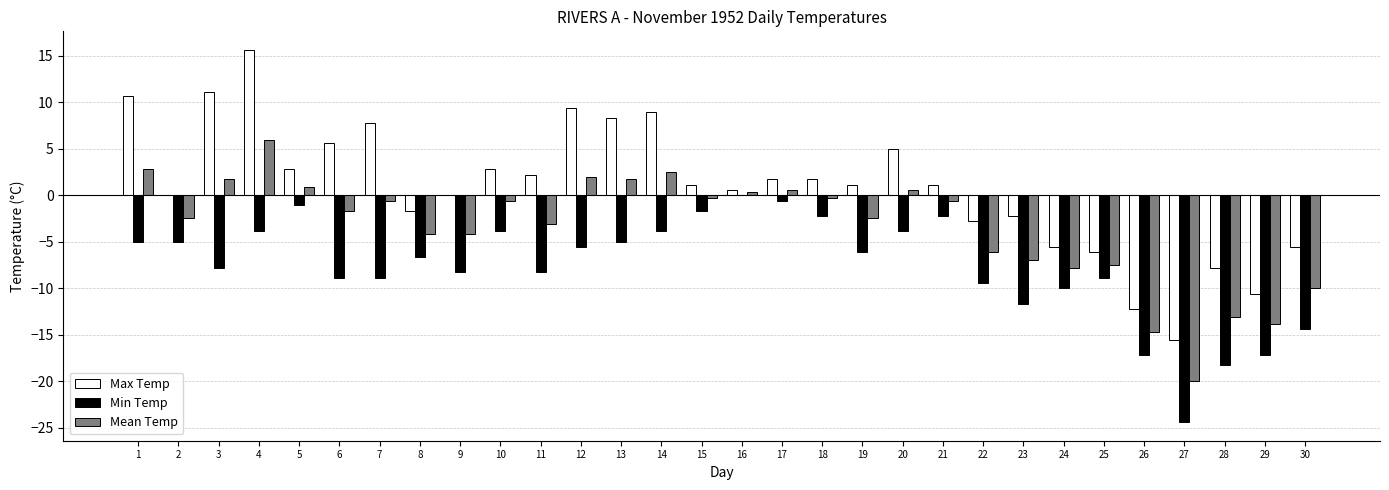

Where is Min Temp nearest to the value -12?

23